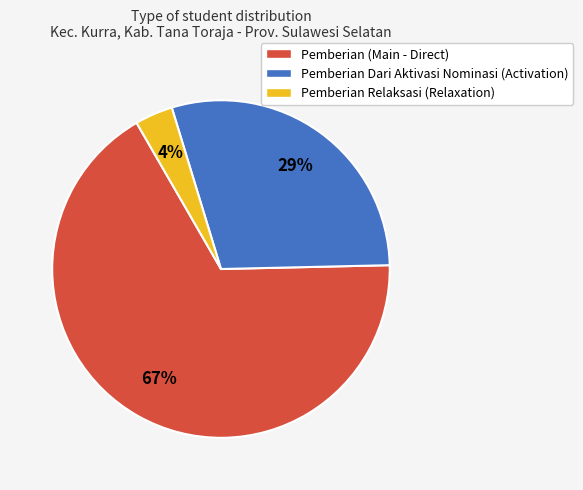

Which category accounts for the majority?

Pemberian (Main - Direct)